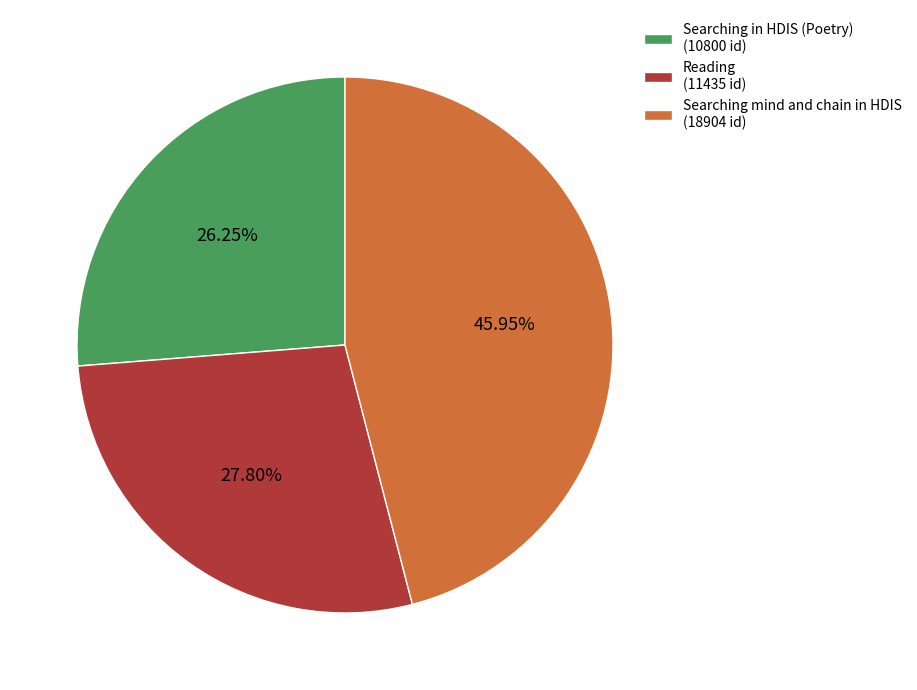

To the nearest percent, what percentage of the pie is Reading?

28%